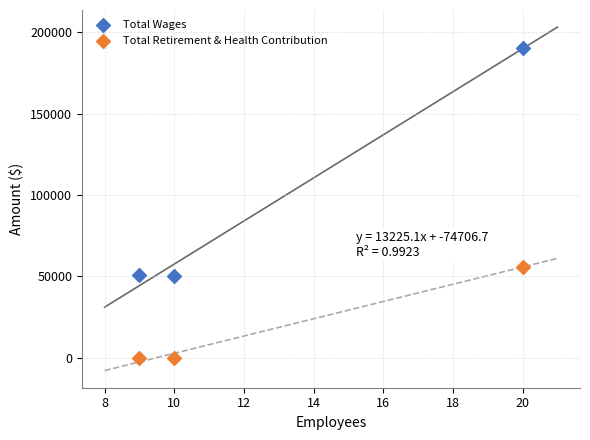

What are all the series names shown in the legend?

Total Wages, Total Retirement & Health Contribution